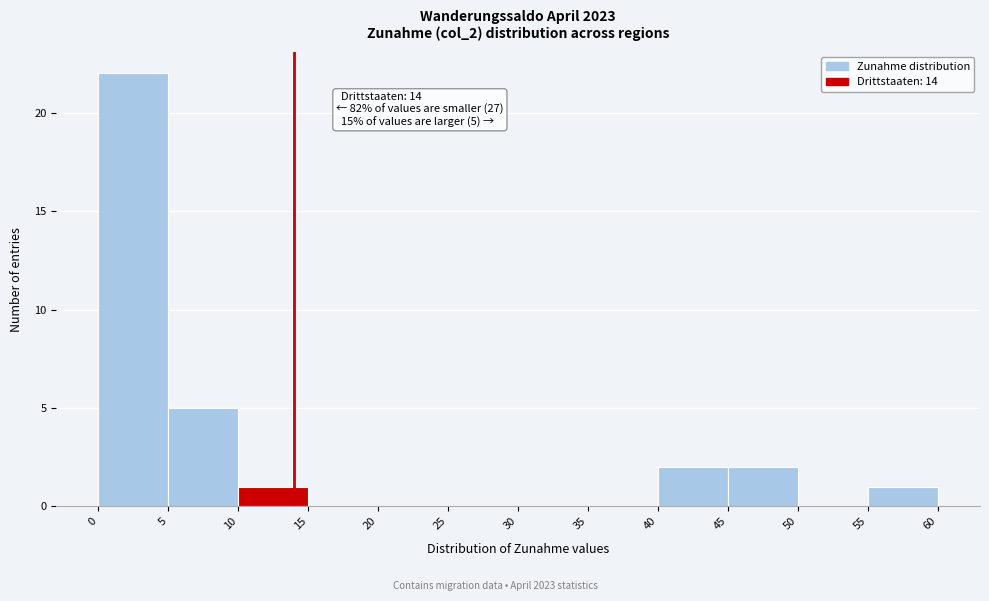

Which range on the x-axis has the tallest bar?

0 to 5